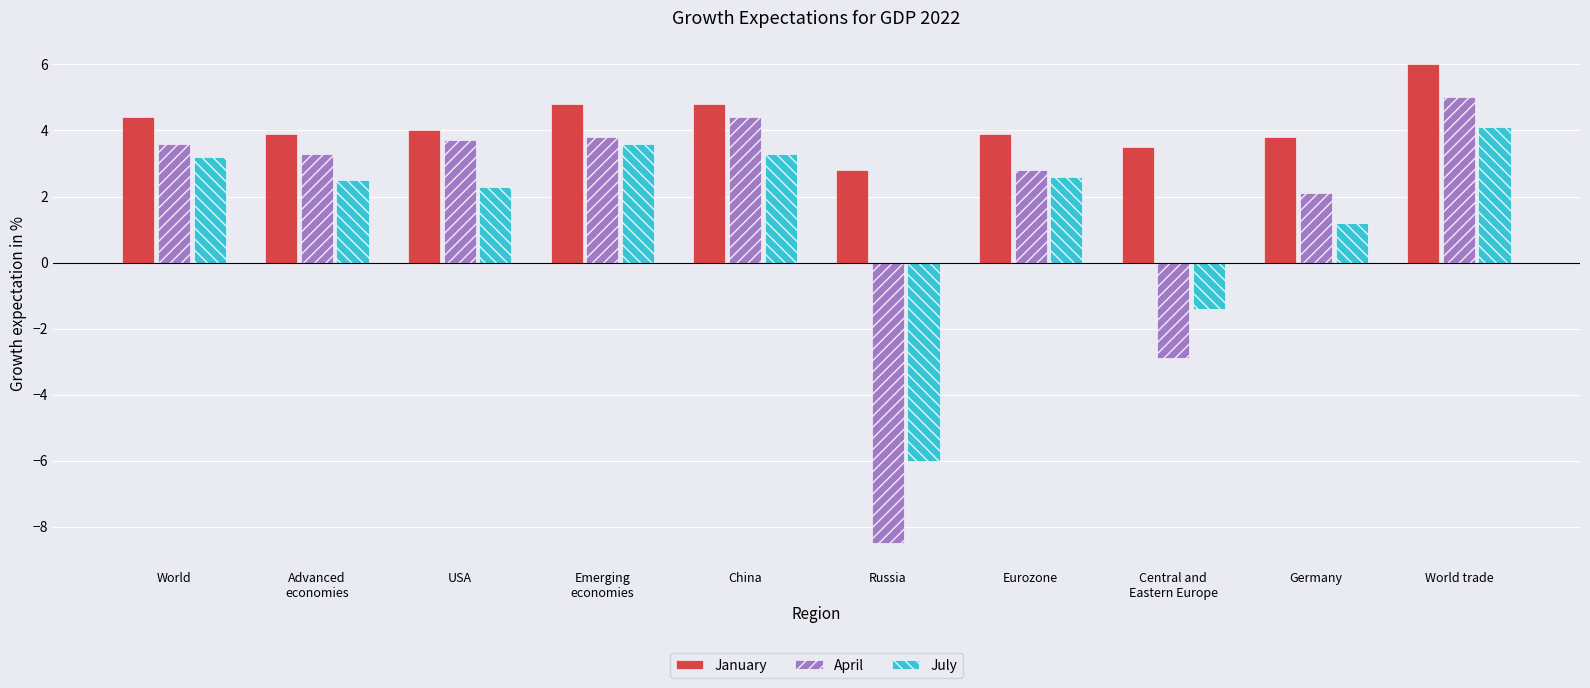

What is the difference between the maximum and second lowest values in the April series?

7.9